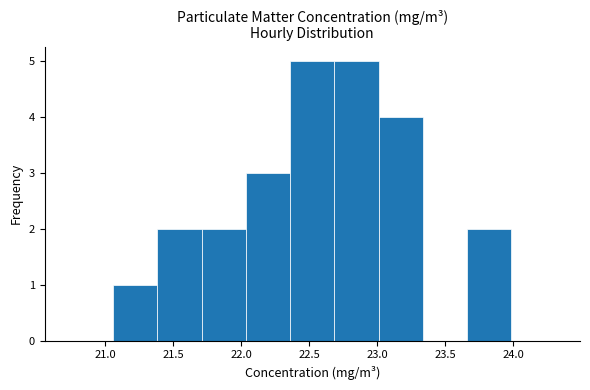

Reading left to right, list every bar in this chart as the range it spans on the x-axis followed by its height. Neither the bar edges nor the heights are printed on the chart, so give them approximately, as read against the axes.

20.75 to 21.05: 0
21.05 to 21.40: 1
21.40 to 21.70: 2
21.70 to 22.05: 2
22.05 to 22.35: 3
22.35 to 22.70: 5
22.70 to 23.00: 5
23.00 to 23.35: 4
23.35 to 23.65: 0
23.65 to 24.00: 2
24.00 to 24.30: 0